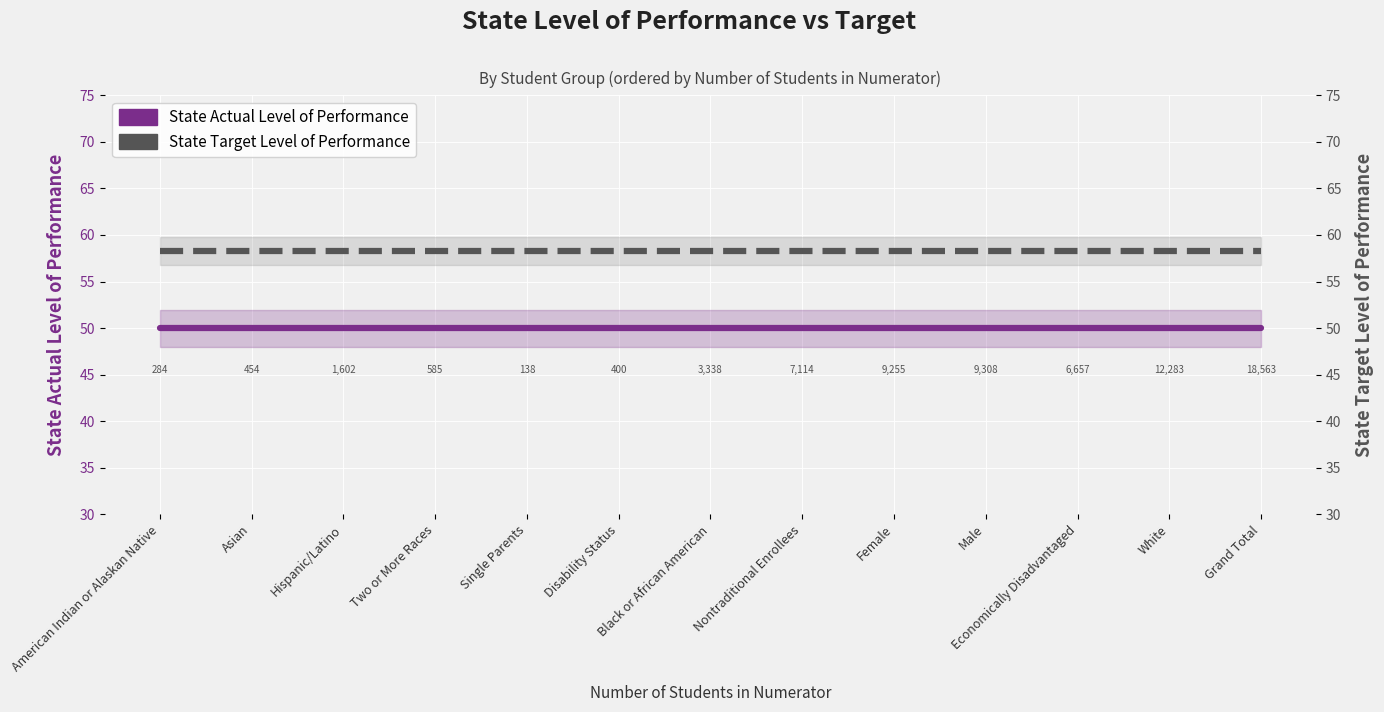

At which category does the chart reach its peak across all series?

American Indian or Alaskan Native